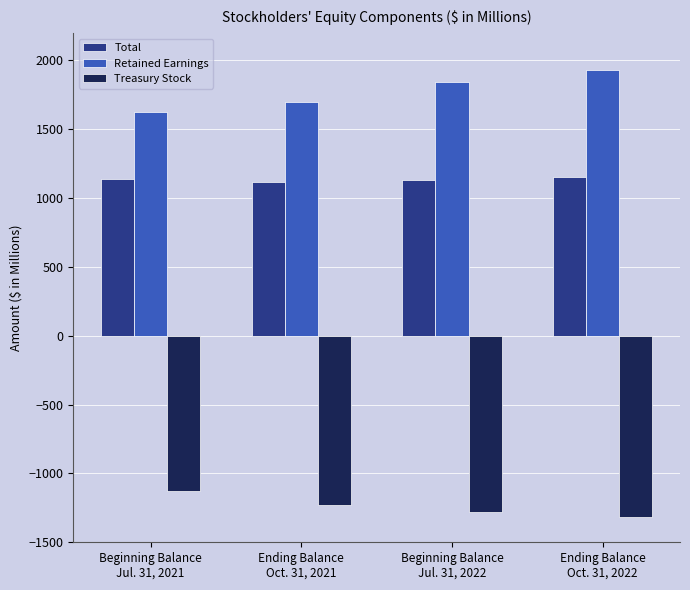

How many data points in Treasury Stock are above -1229?

1